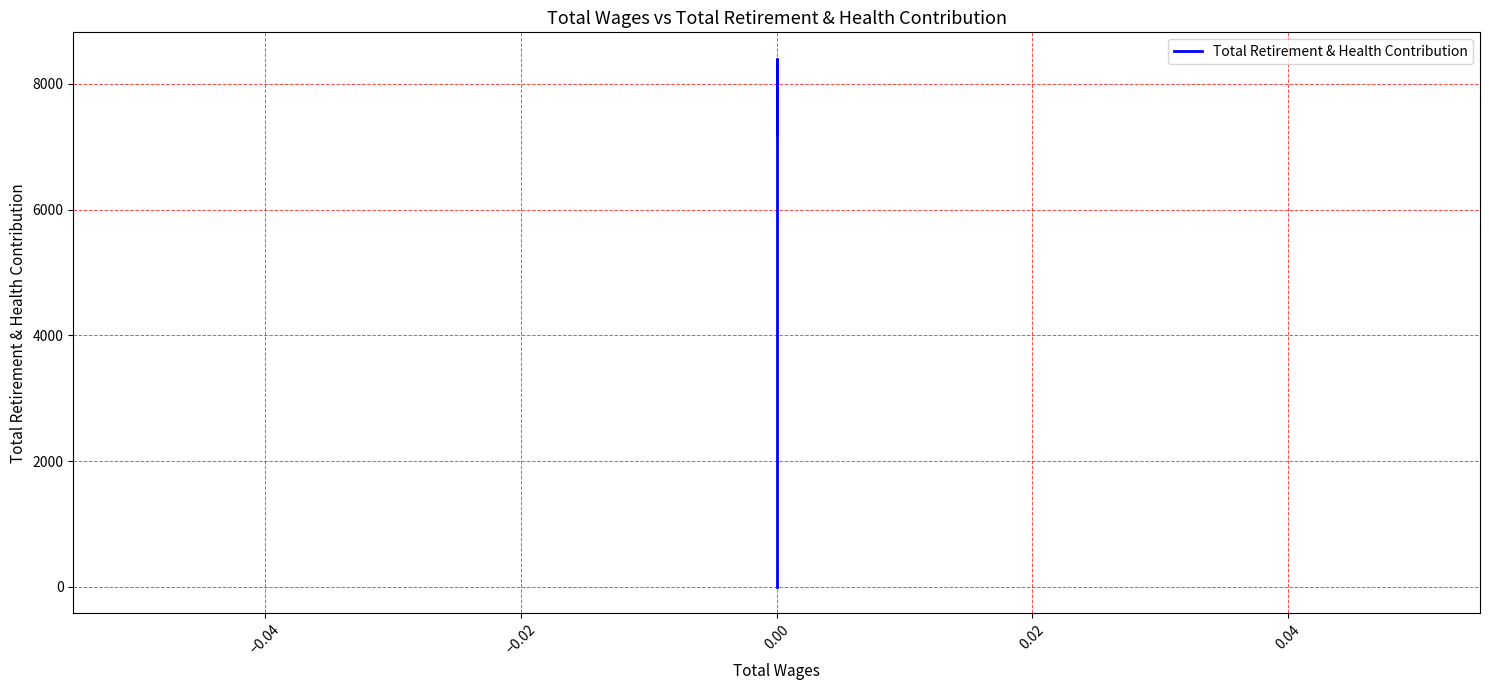

Is it true that the value at −0.04 is 14236?

False